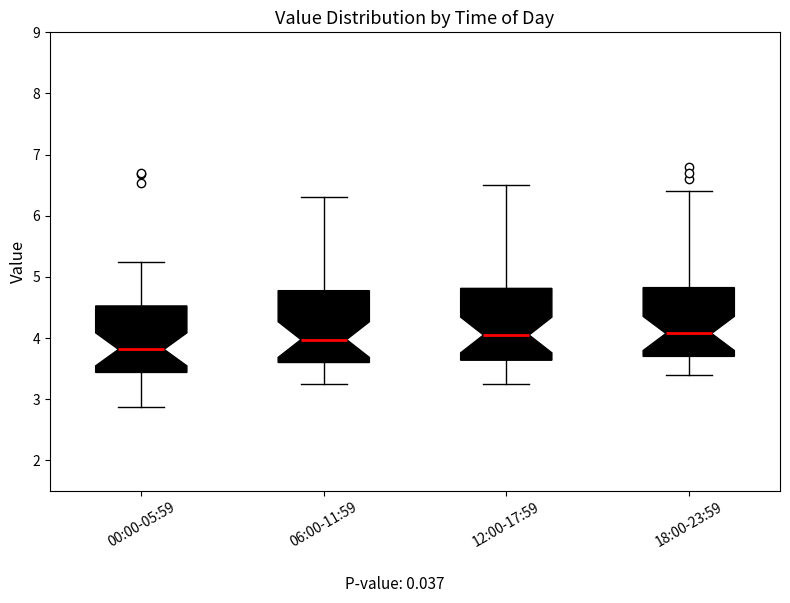

Where is the lower edge of the box for 18:00-23:59 on the y-axis? The values are not printed on the chart, so give them approximately, as read against the axis.

3.7